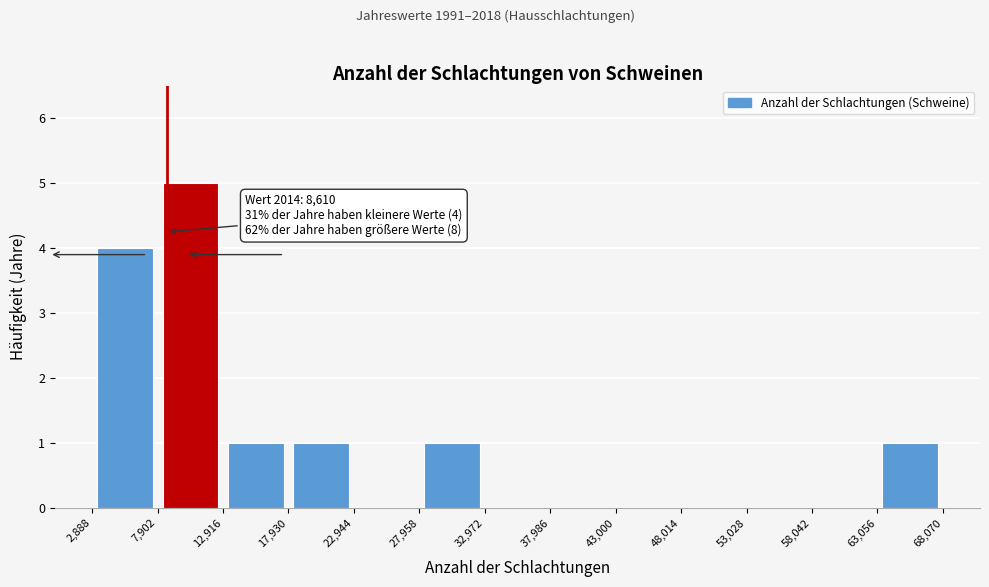

Over which range of the x-axis is the bar tallest?

7,902 to 12,916